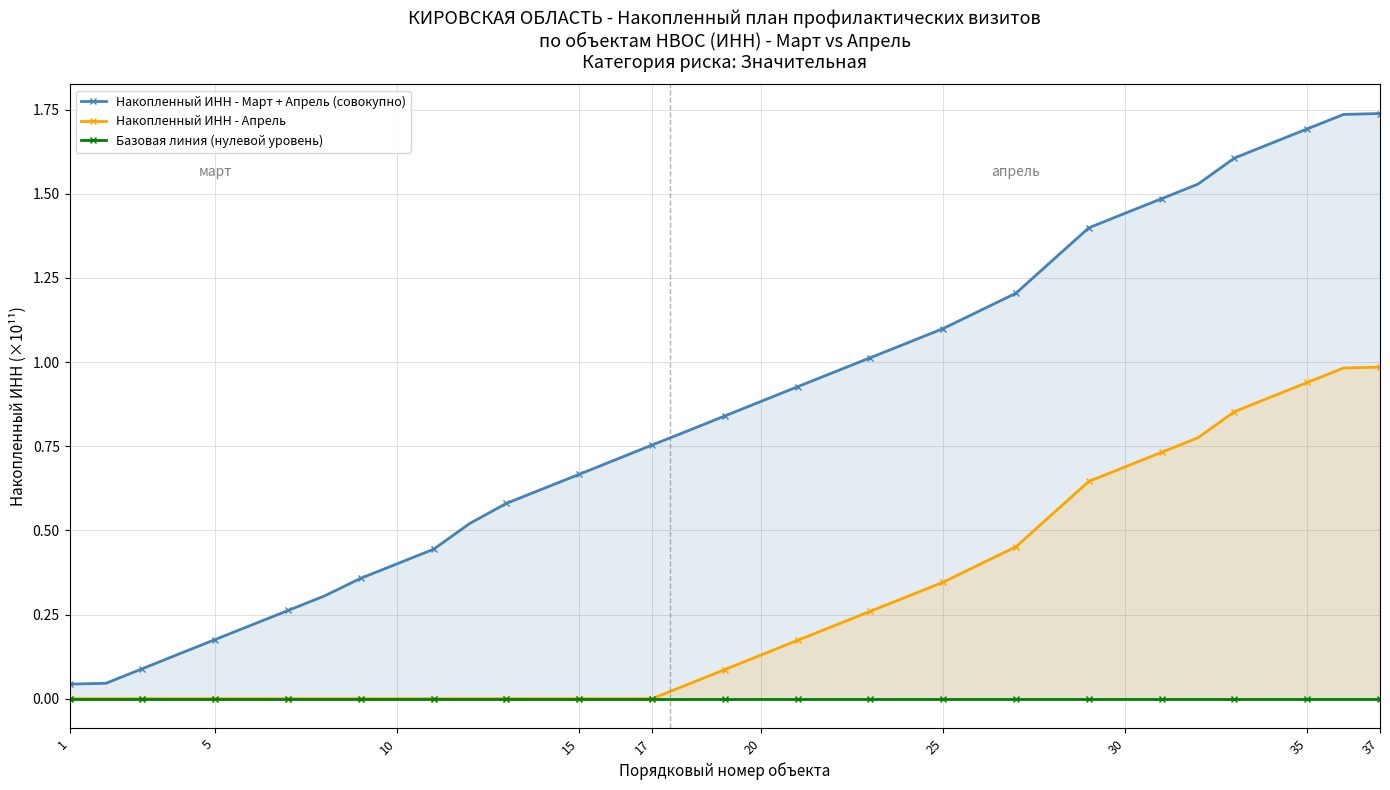

List the series in order of their overall mean, highest first.

Накопленный ИНН - Март + Апрель (совокупно), Накопленный ИНН - Апрель, Базовая линия (нулевой уровень)